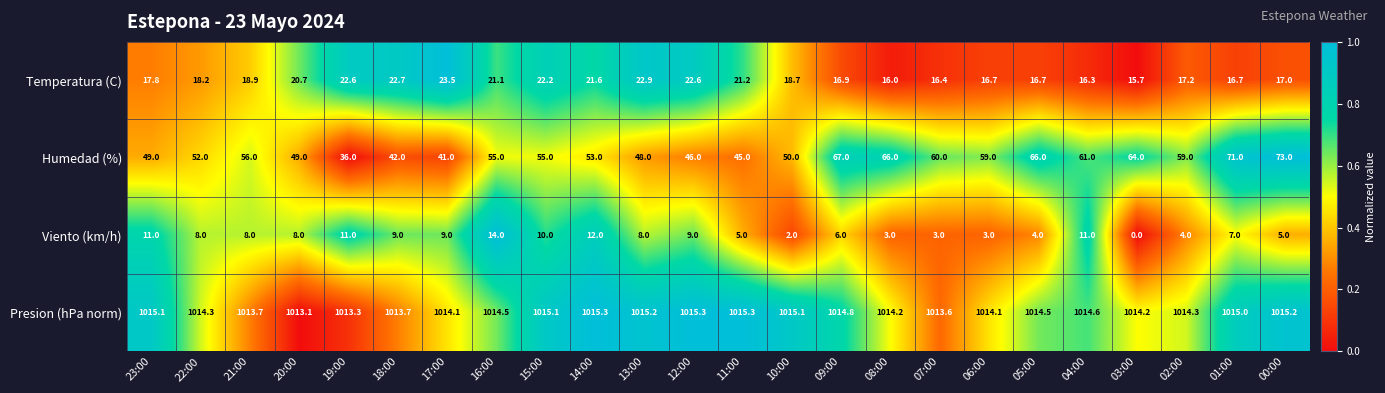

Rank the series at 15:00 from lowest to highest value.

Viento (km/h), Temperatura (C), Humedad (%), Presion (hPa norm)